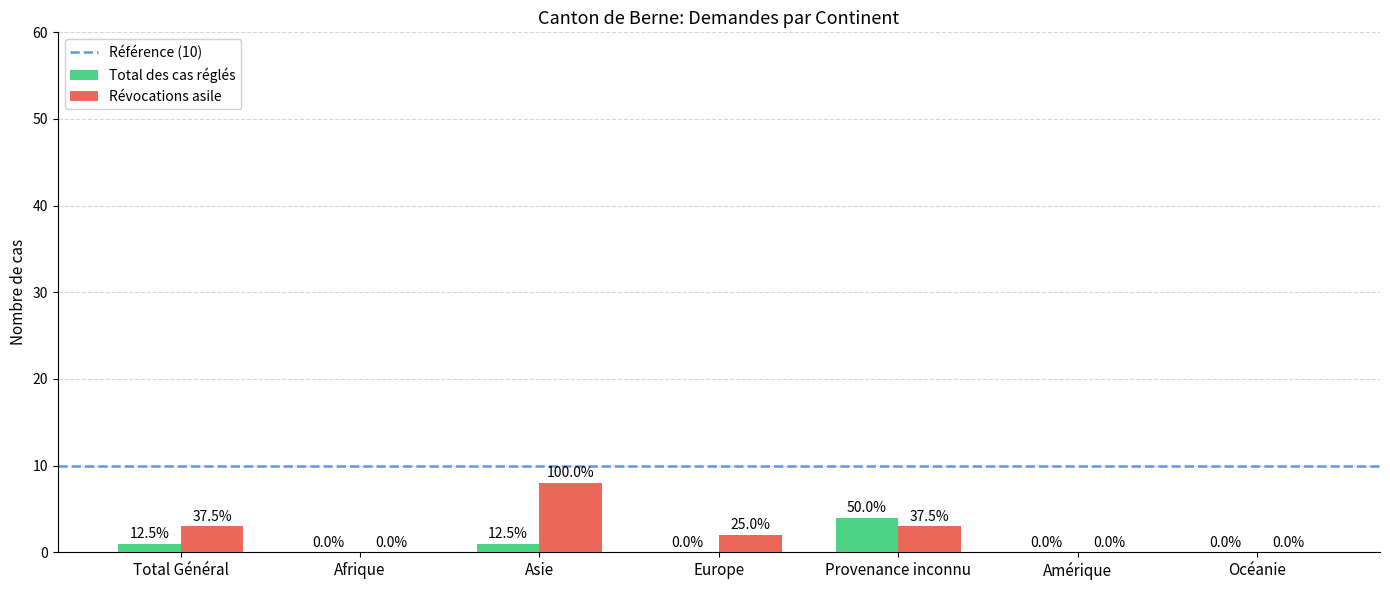

Which series has the largest total across all categories?

Révocations asile